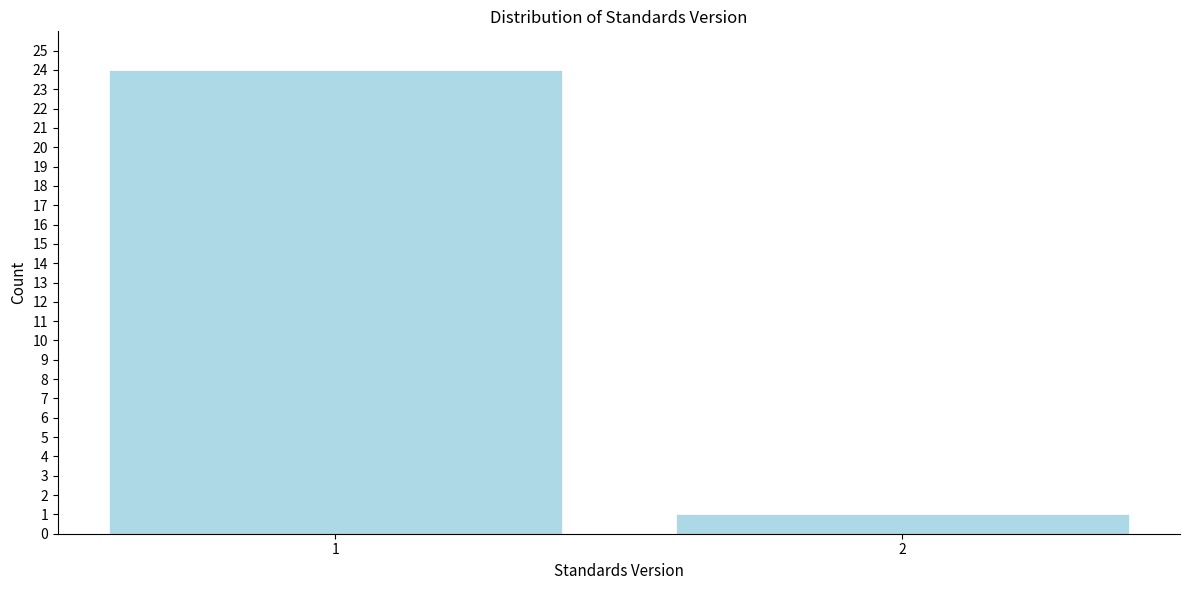

Reading left to right, list all the values displayed in this chart.

24	1